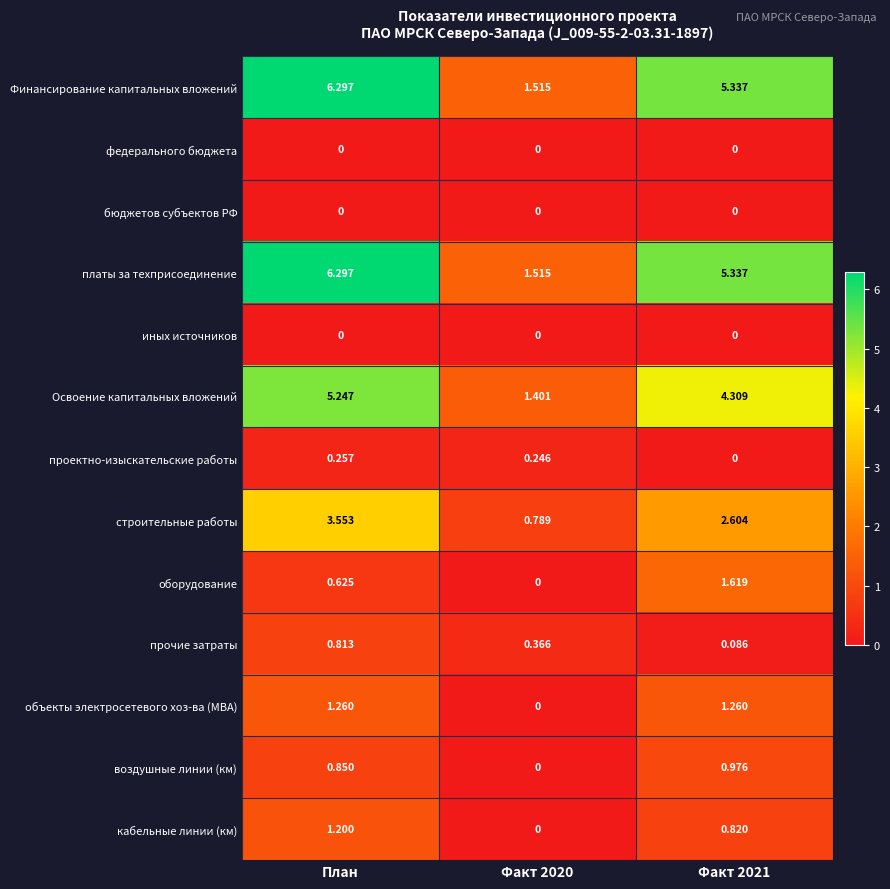

At which category is the sum across all series the highest?

План